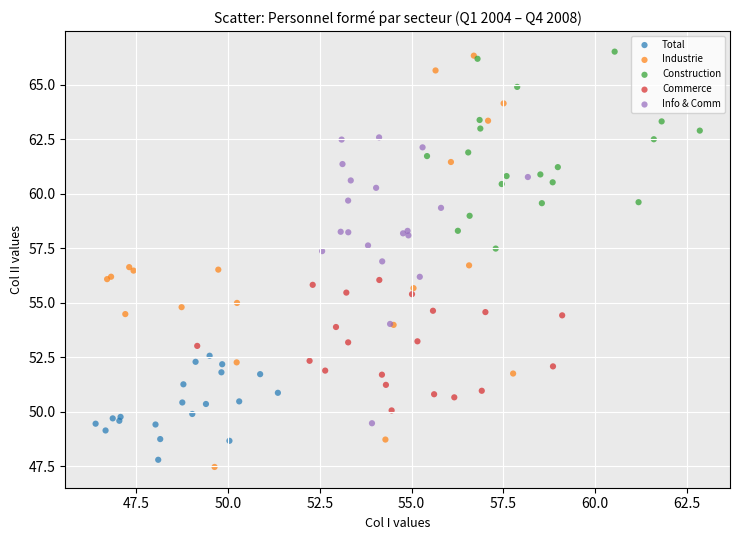

Which series has the largest Y range (max minus min)?

Industrie